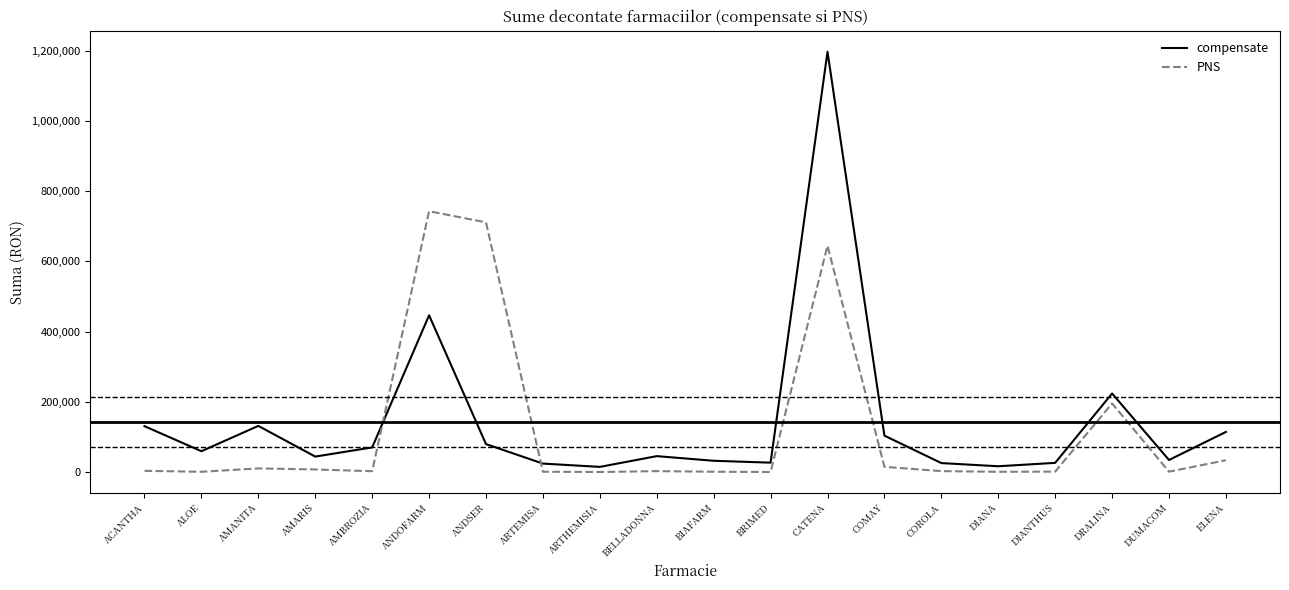

Where is compensate nearest to the value 605710?

ANDOFARM